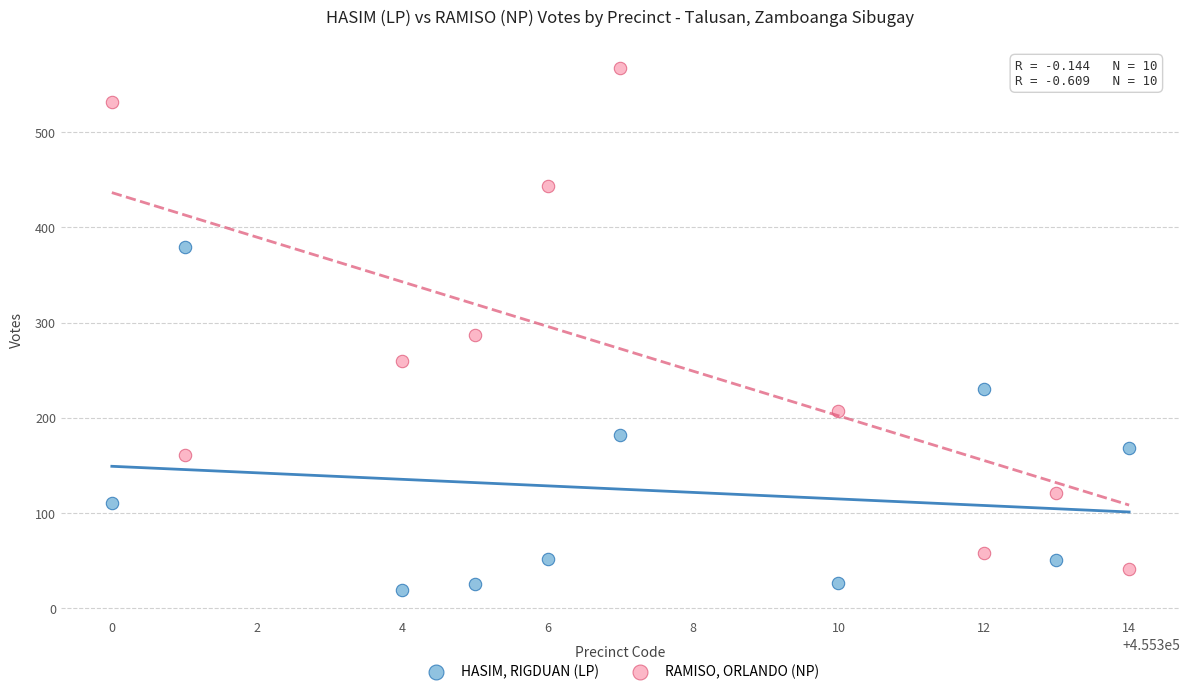

Which series contains the highest Y value?

RAMISO, ORLANDO (NP)